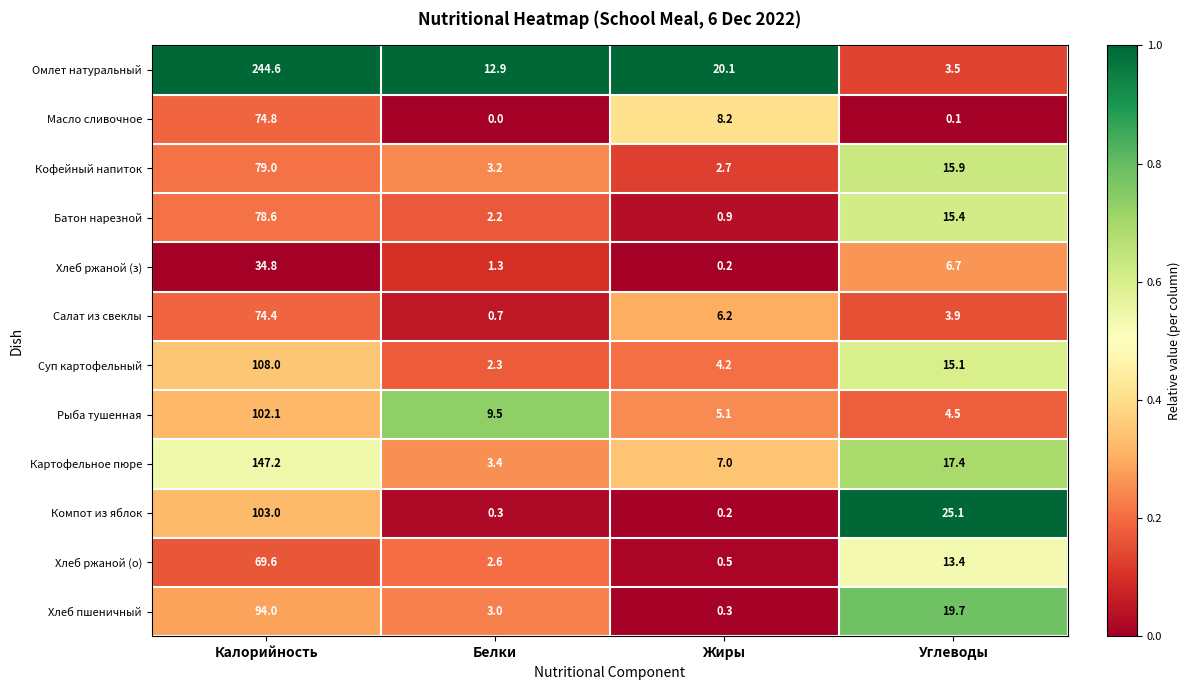

Which series changed the most between Калорийность and Жиры?

Омлет натуральный